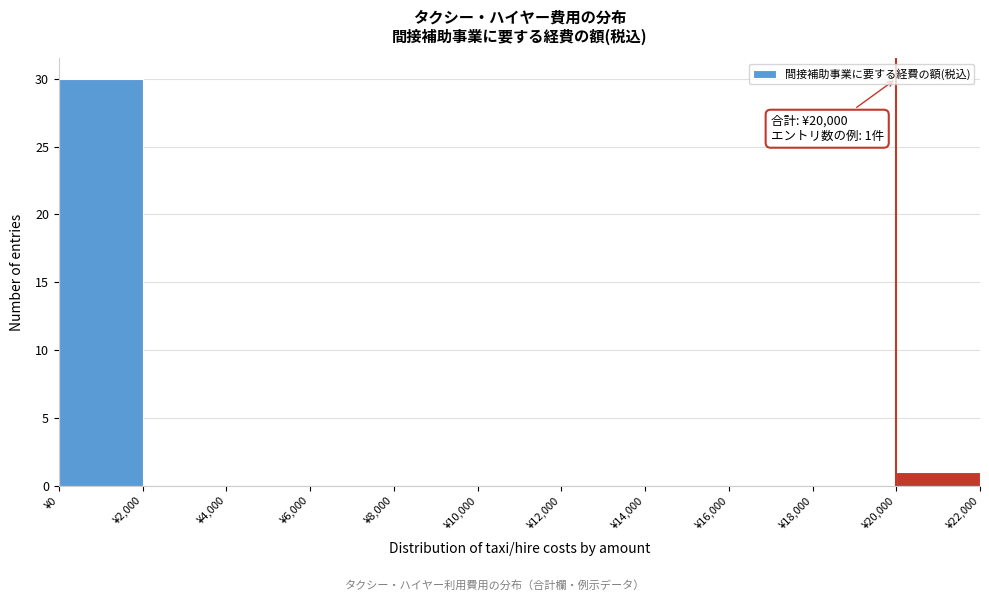

Which range on the x-axis has the tallest bar?

0 to 2000